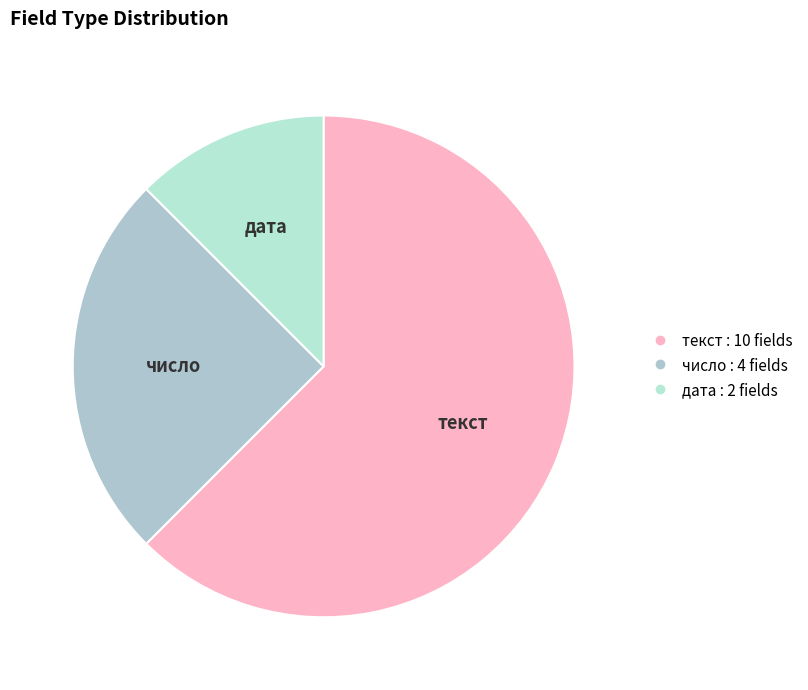

Is it true that число is 17% of the pie?

False